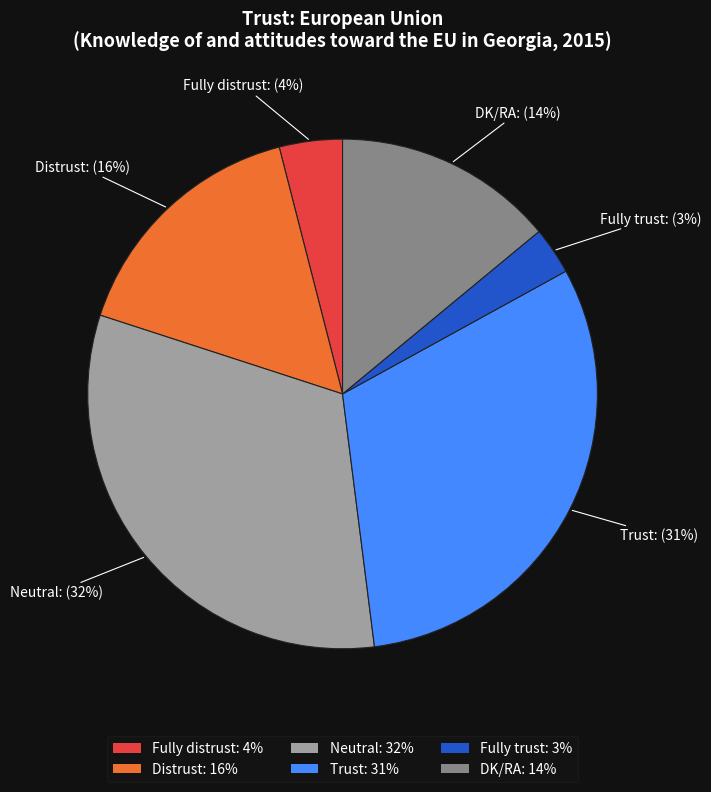

What percentage is the Fully trust slice, to the nearest percent?

3%